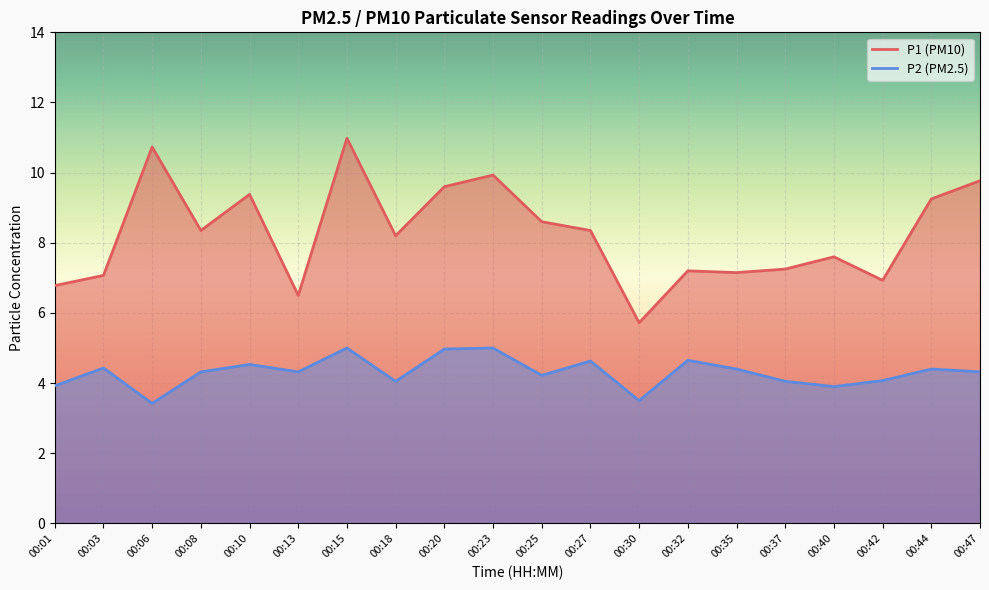

What is the minimum value shown in the chart?

3.4